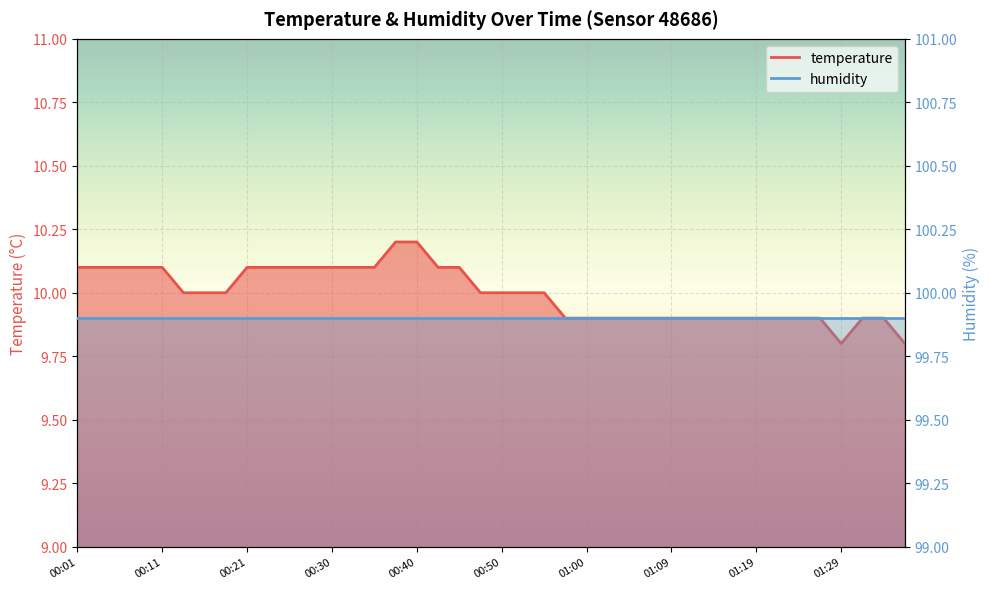

What is the label of the 38th point from the right?

00:06